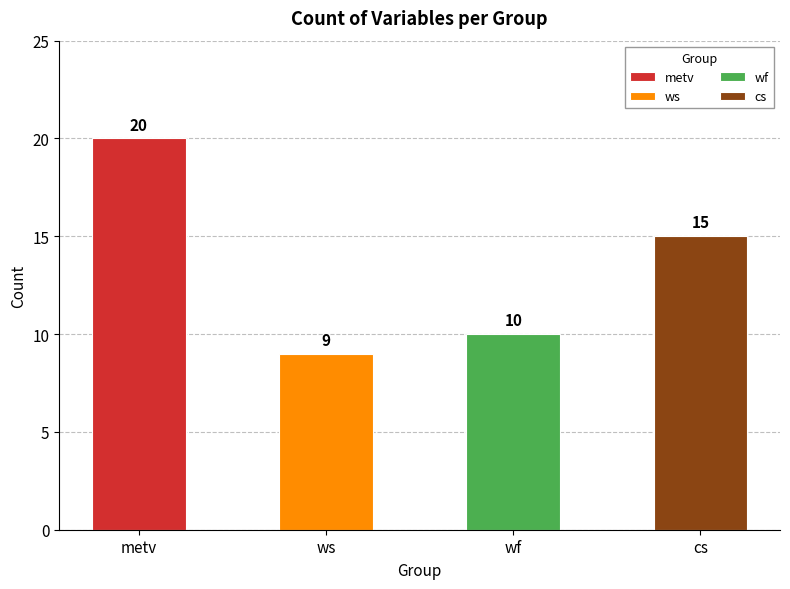

Which label corresponds to the largest value in the chart?

metv